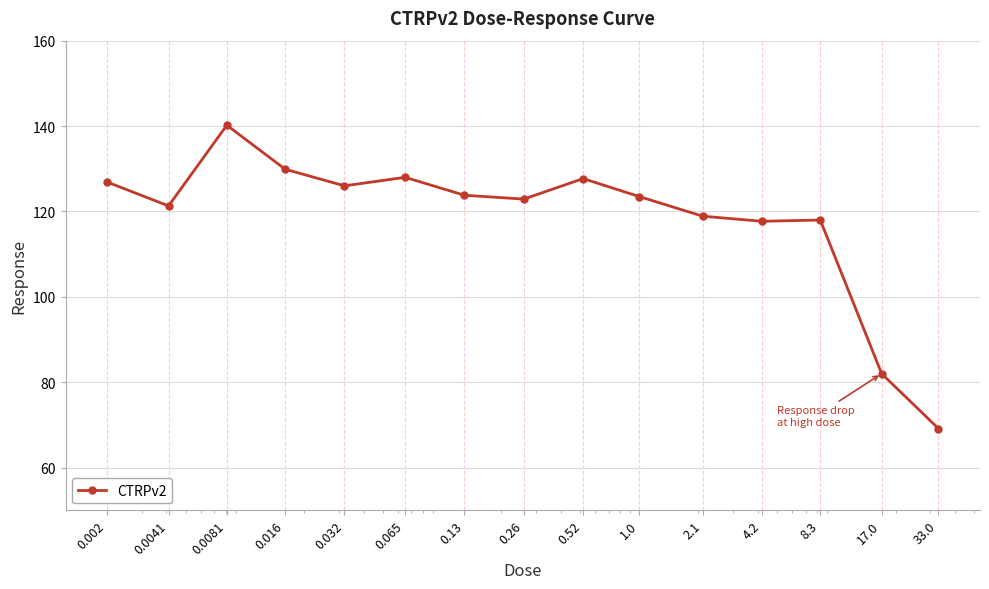

What is the difference between the maximum and minimum values?

71.0